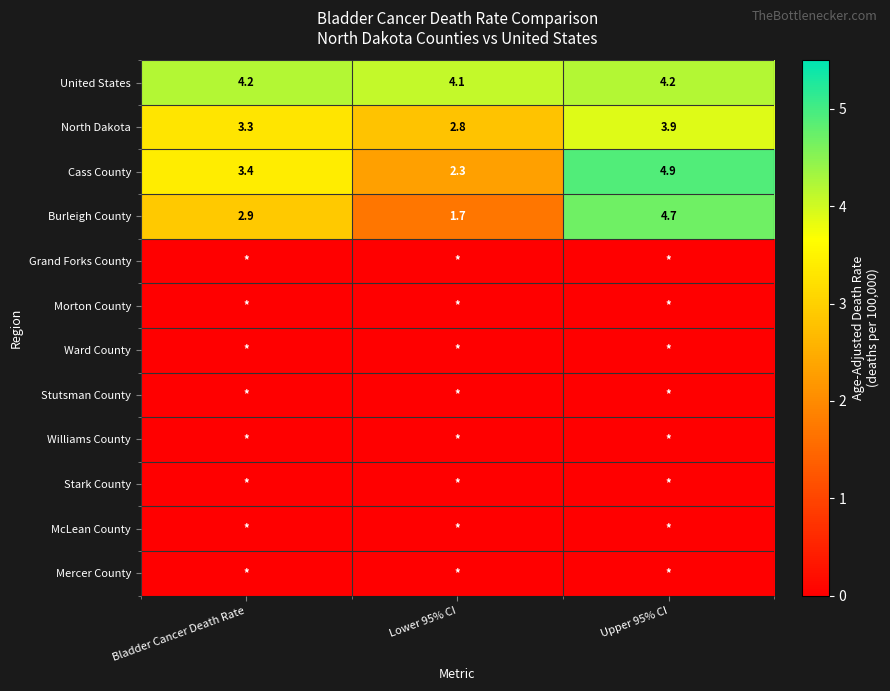

Is the value of United States at Upper 95% CI greater than the value of Burleigh County at Upper 95% CI?

No